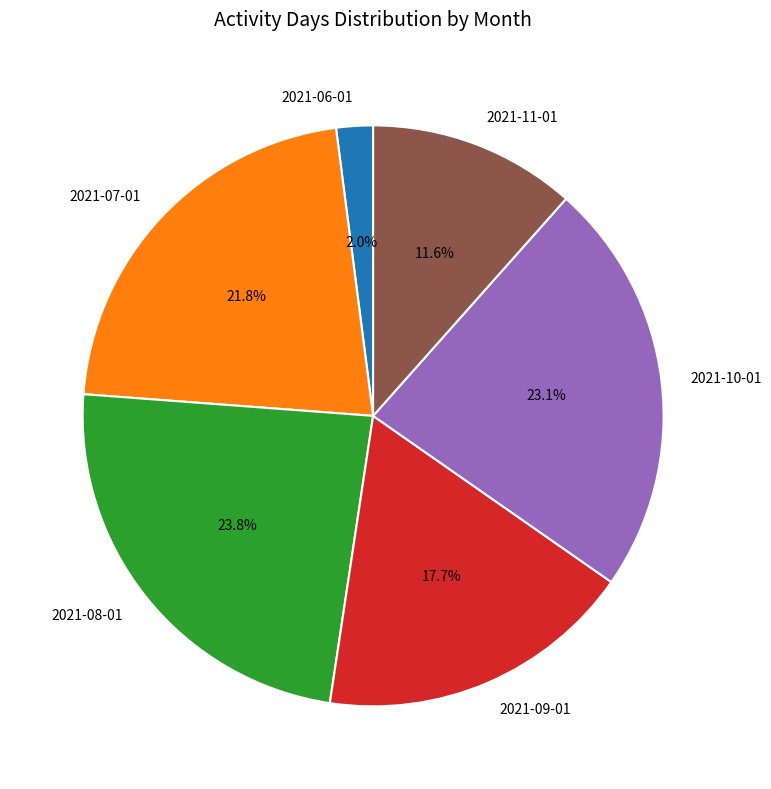

What is the total percentage of 2021-07-01 and 2021-10-01?

44.9%